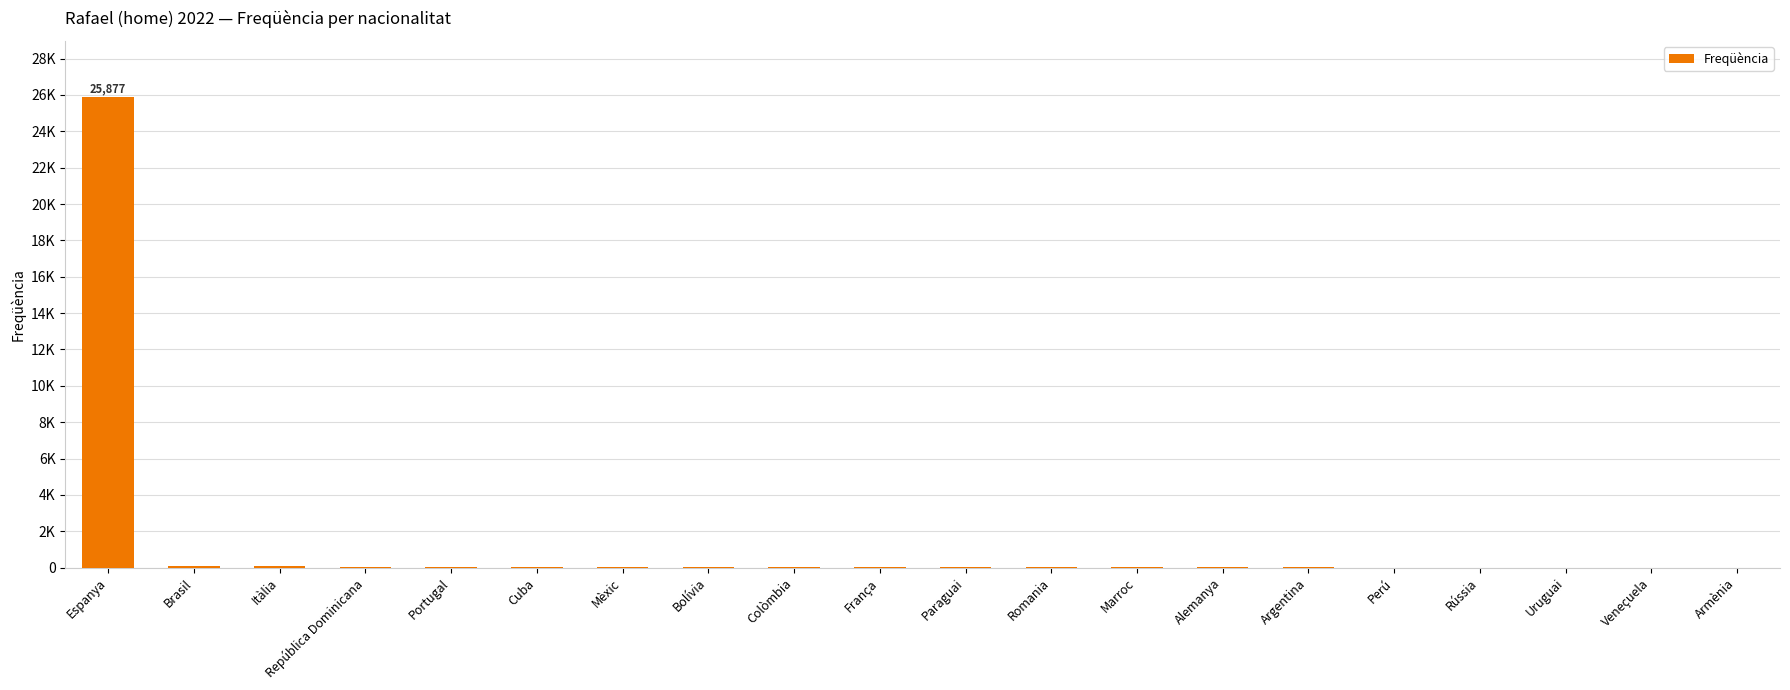

What is the average value?

1316